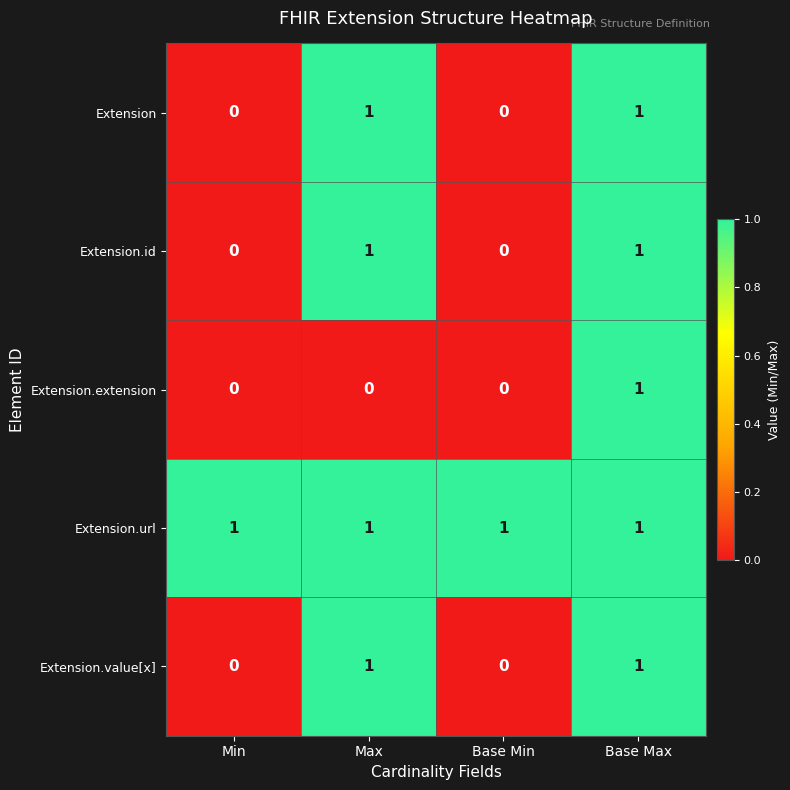

Reading left to right, extract all data points from this chart.

Extension: 0	1	0	1
Extension.id: 0	1	0	1
Extension.extension: 0	0	0	1
Extension.url: 1	1	1	1
Extension.value[x]: 0	1	0	1